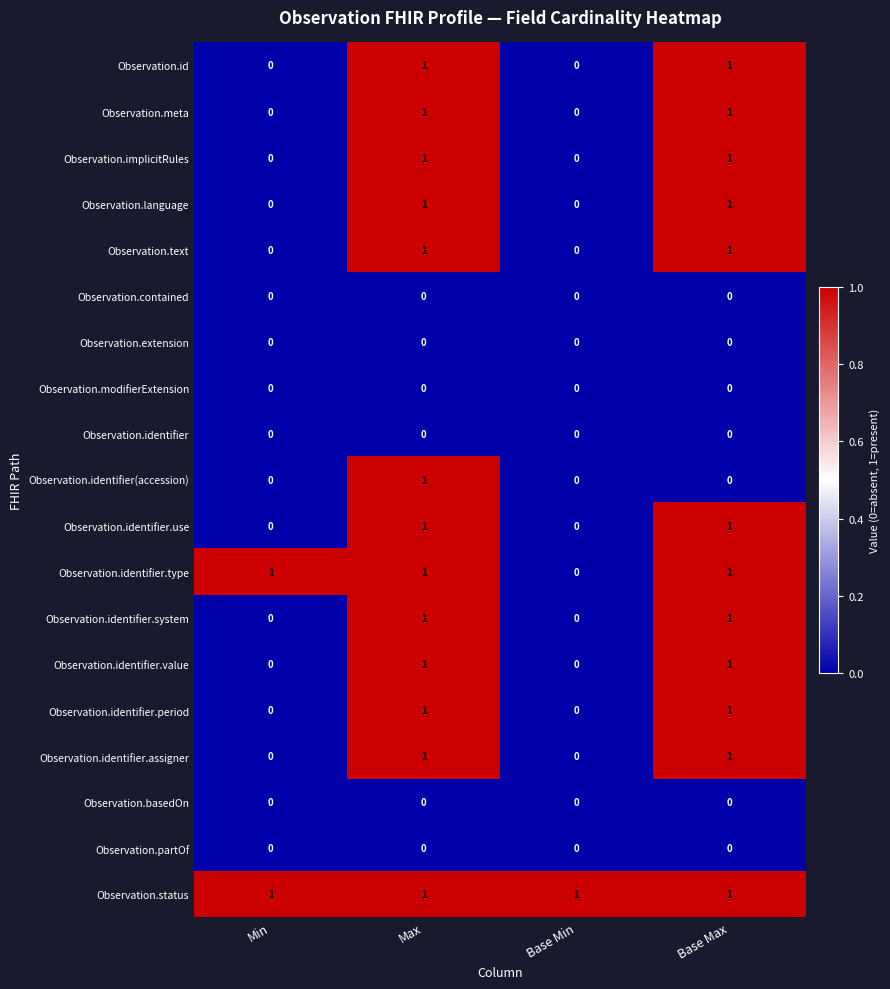

The Observation.implicitRules series shows -1 at Base Min. True or false?

False